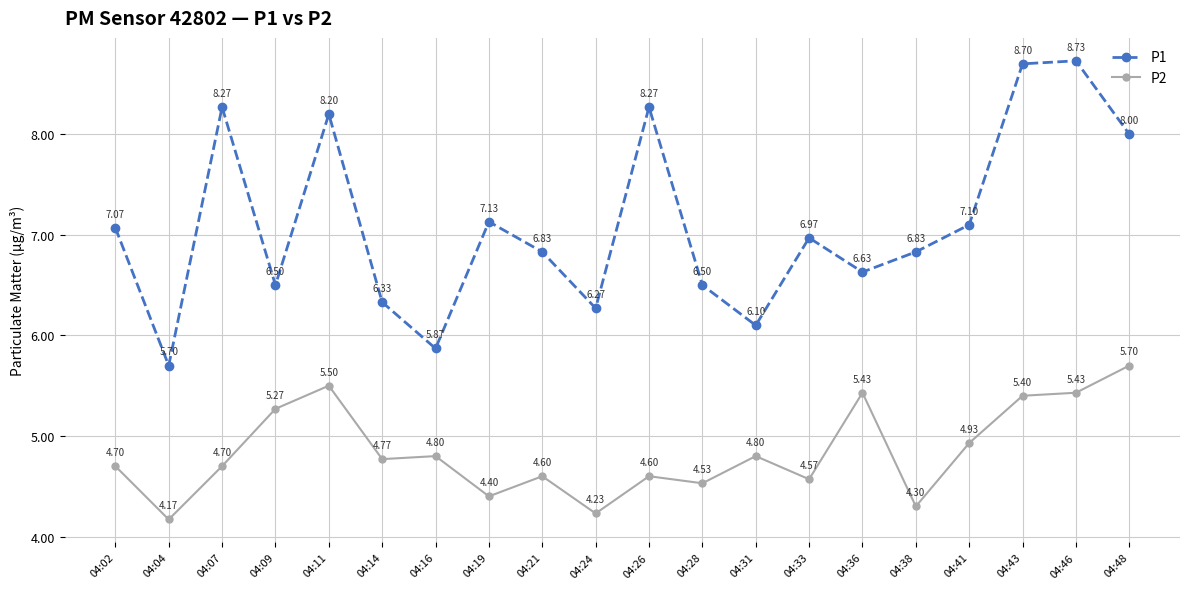

The P1 series shows 3.1 at 04:28. True or false?

False